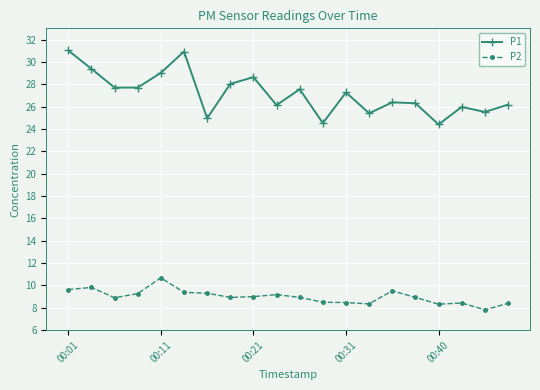

List the series in order of their peak value, lowest first.

P2, P1